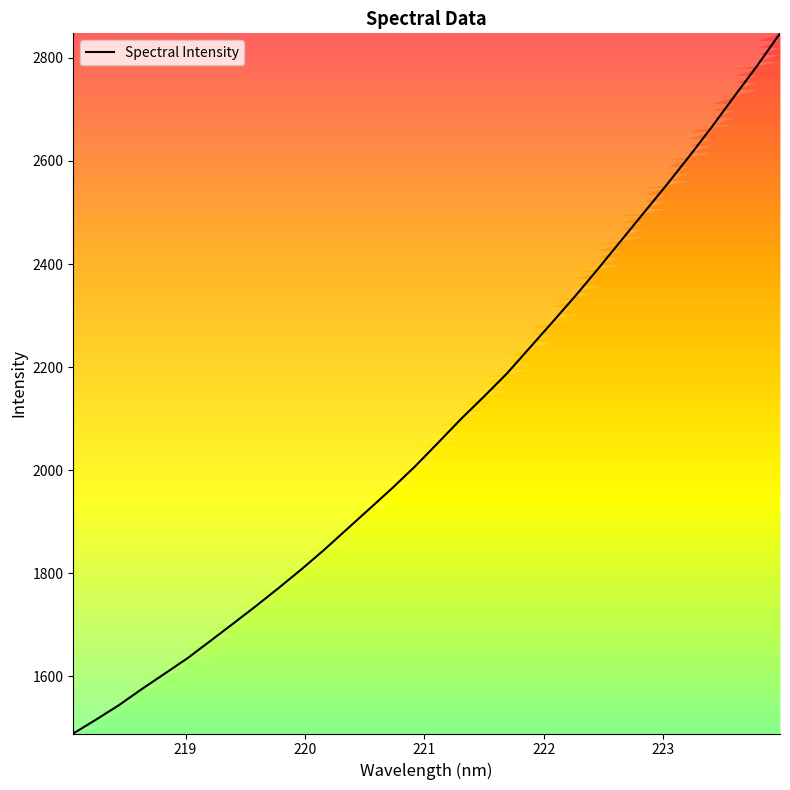

What is the average value?

2079.5